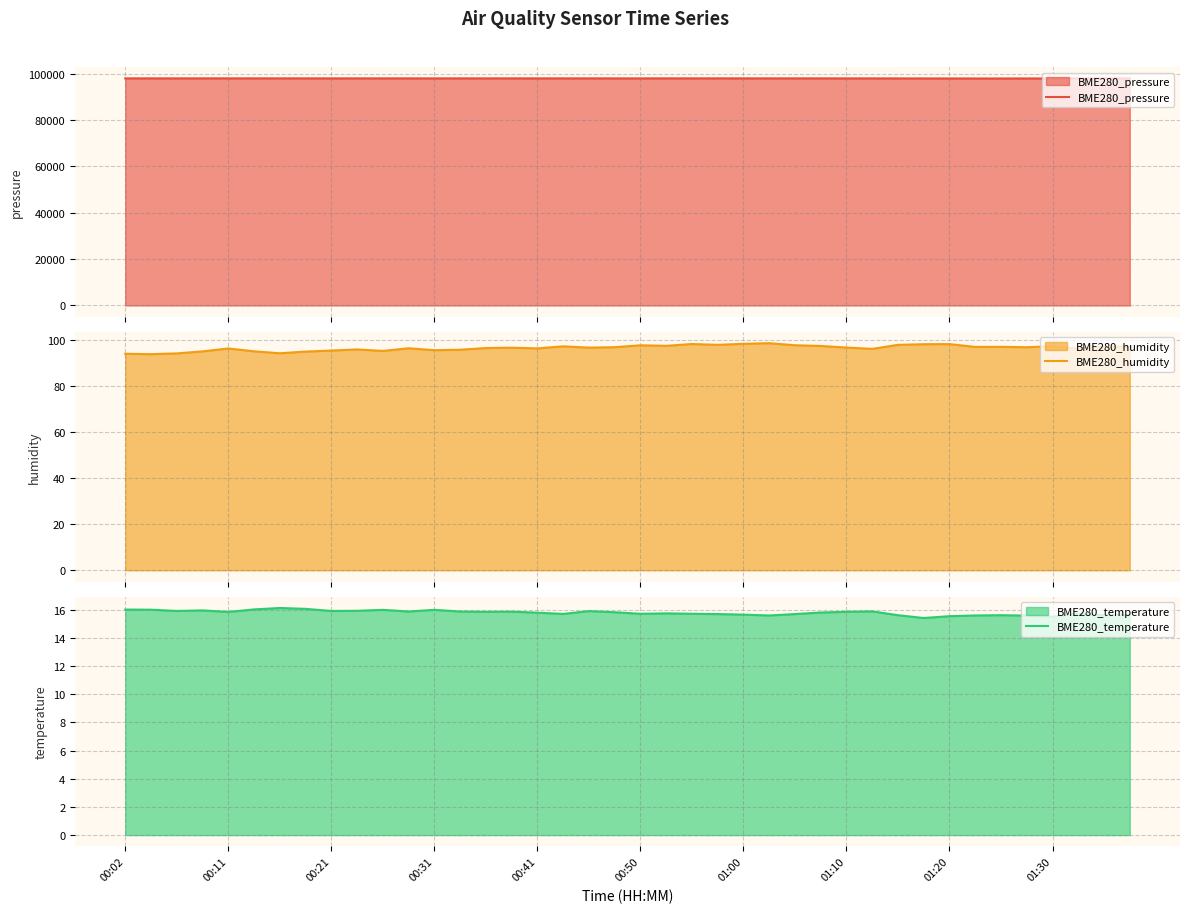

What value does the BME280_humidity series have at 11?

96.3